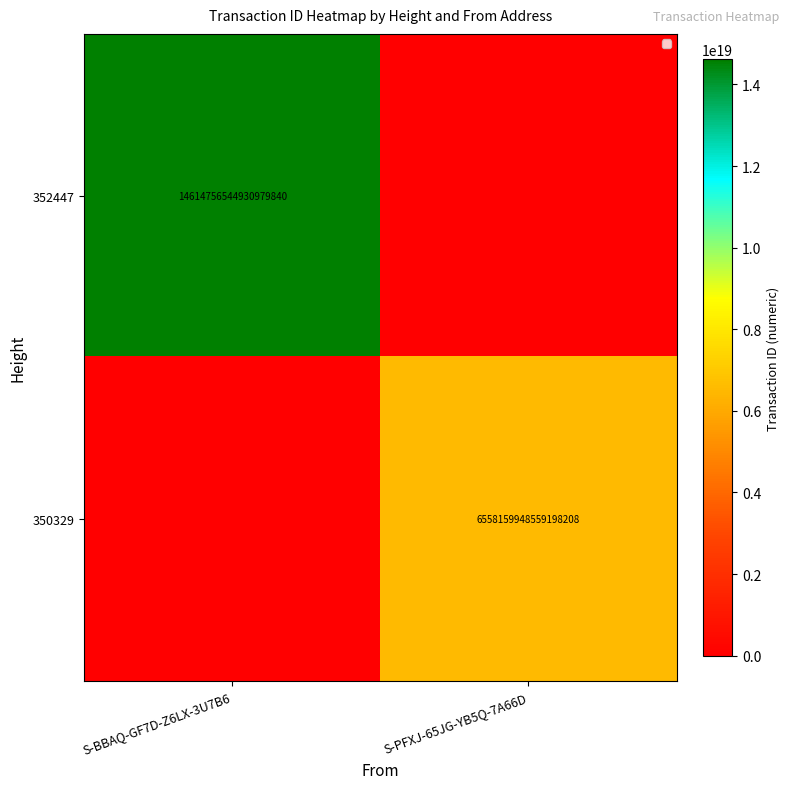

Is it true that 350329 equals 6558159948559198208 at S-PFXJ-65JG-YB5Q-7A66D?

True